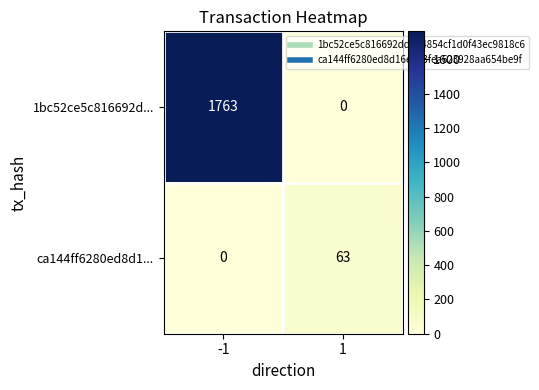

What value does the ca144ff6280ed8d1... series have at 1, to the nearest 5?

65